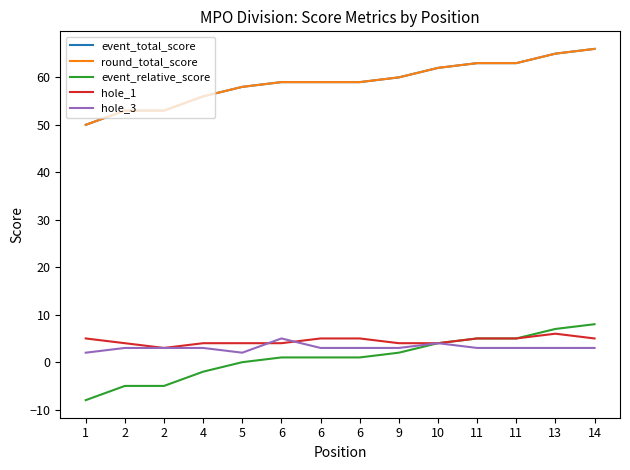

Which category has the lowest value across all series?

1